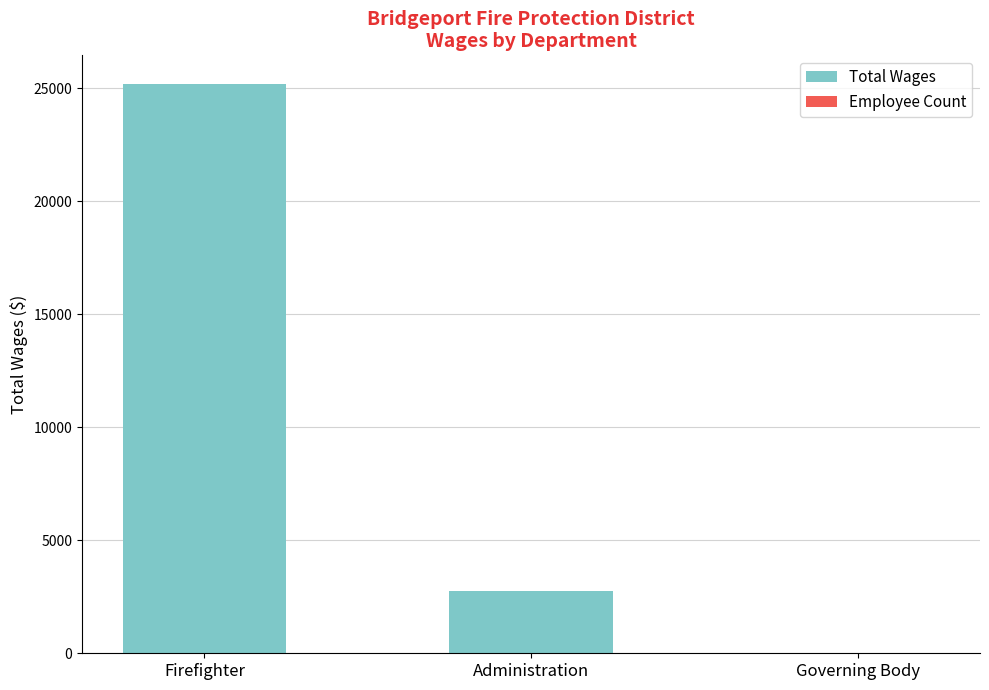

What is the label of the 1st bar from the left?

Firefighter